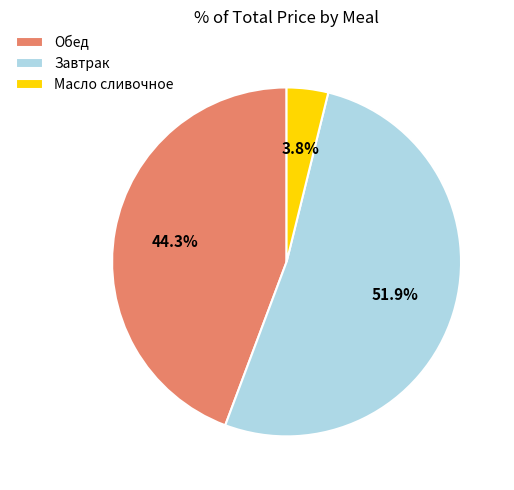

To the nearest percent, what is the difference between the largest and smallest slice percentages?

48%